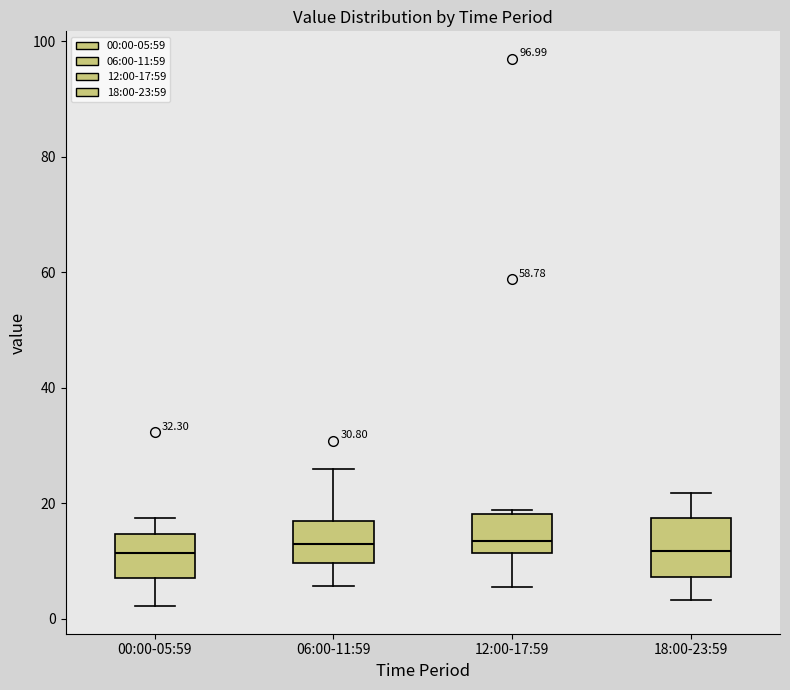

Where does the median line of the box for 12:00-17:59 sit on the y-axis? The values are not printed on the chart, so give them approximately, as read against the axis.

14